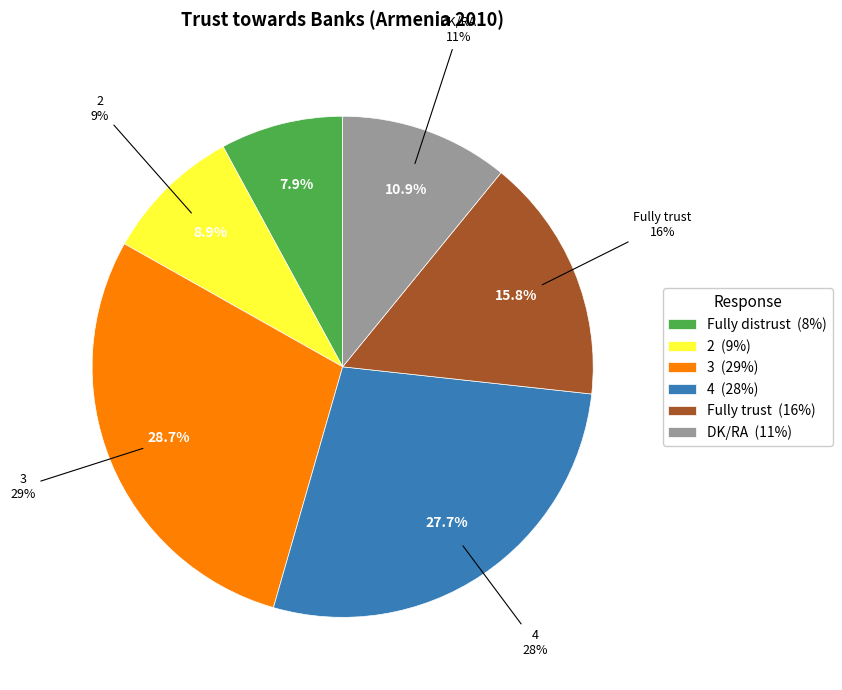

Does Fully distrust represent more than half of the total?

No